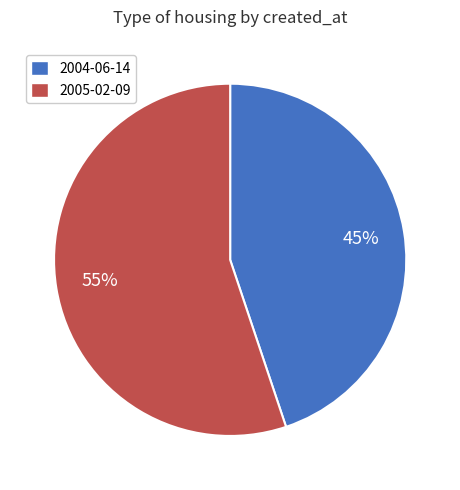

True or false: 2005-02-09 accounts for 55% of the total.

True